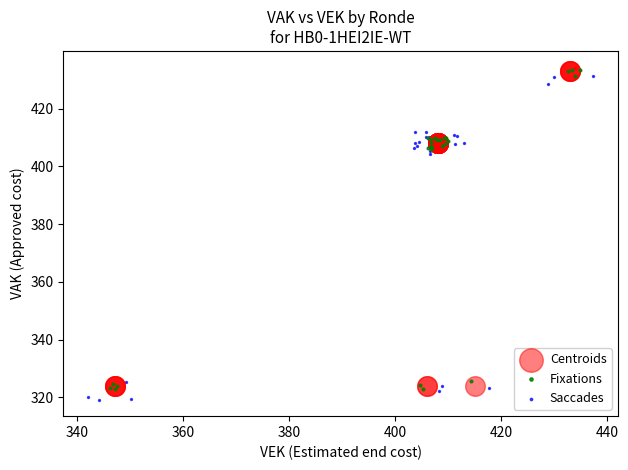

Which series contains the lowest Y value?

Saccades